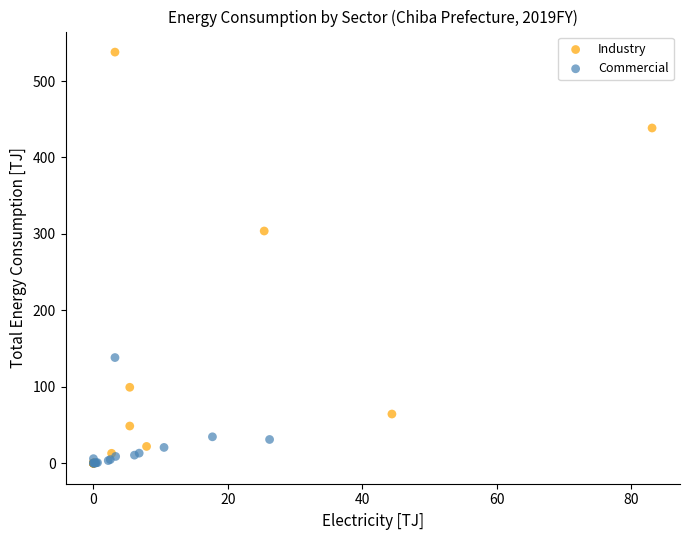

Which series reaches the maximum Y coordinate?

Industry